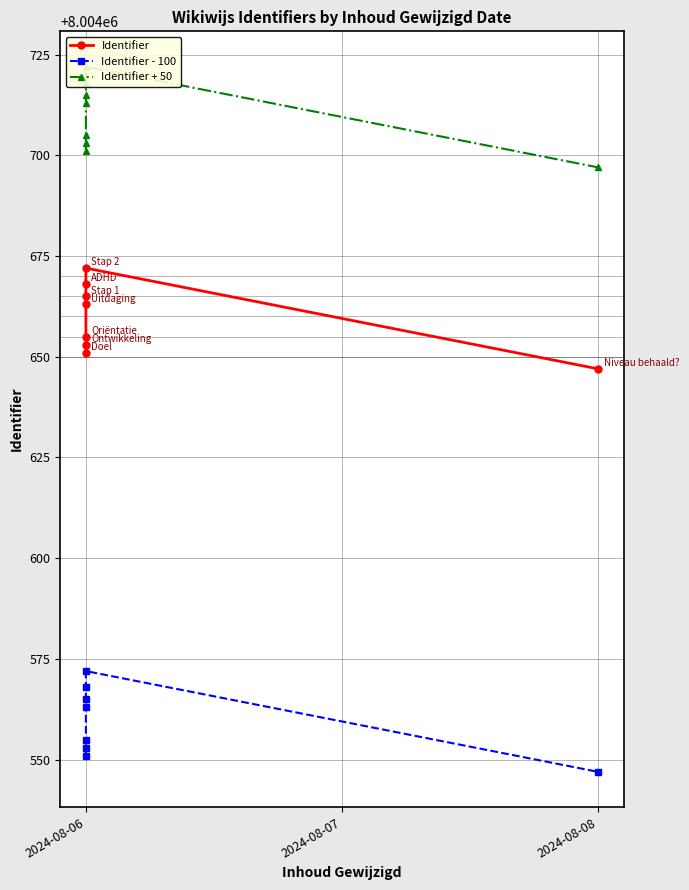

In Identifier, how many points are higher than both neighbors (excluding endpoints)?

1